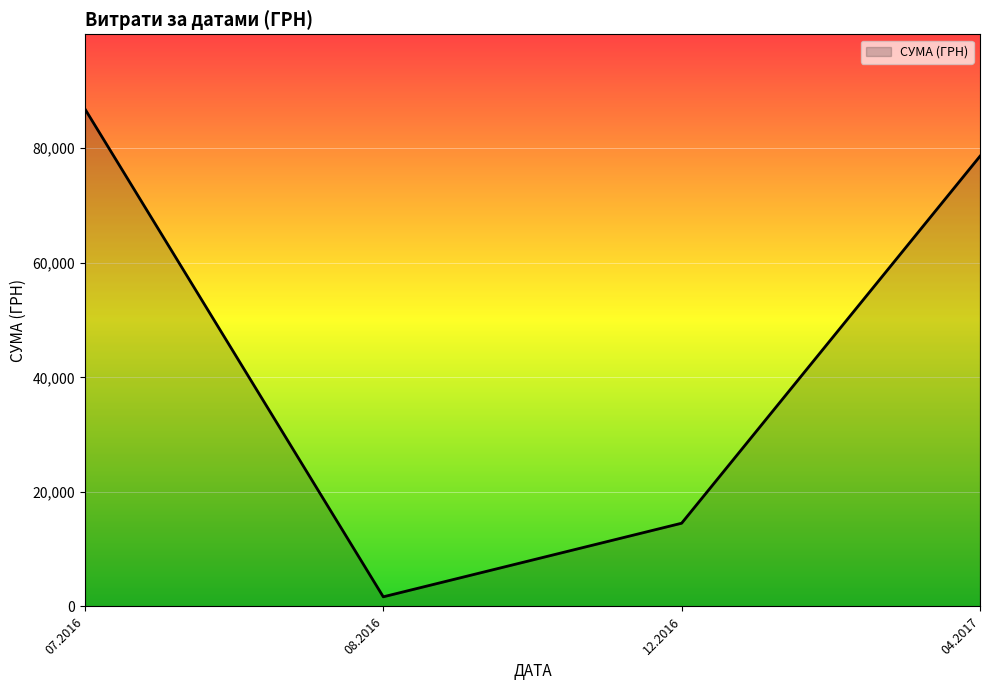

What is the difference between the second highest and second lowest values?

64070.0